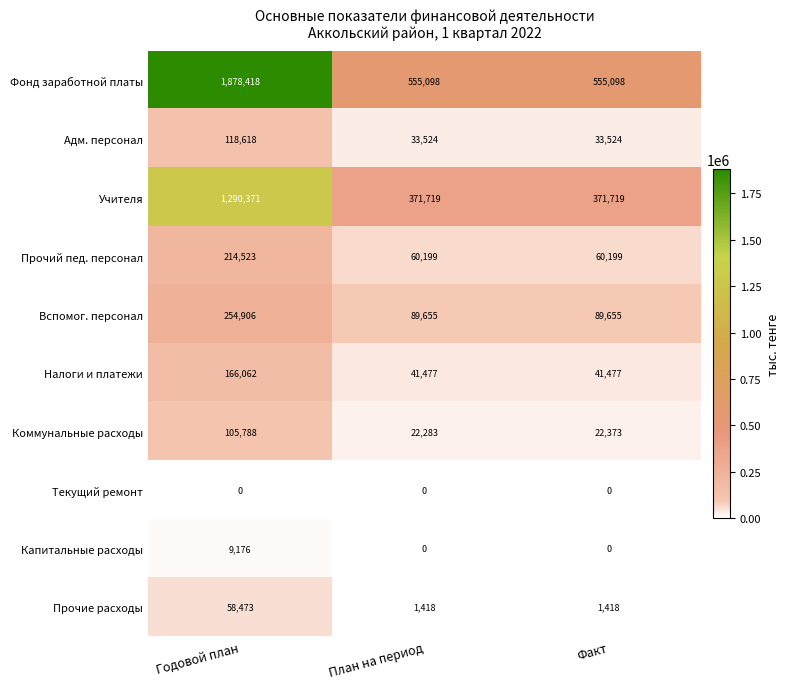

List the series in order of their peak value, lowest first.

Текущий ремонт, Капитальные расходы, Прочие расходы, Коммунальные расходы, Адм. персонал, Налоги и платежи, Прочий пед. персонал, Вспомог. персонал, Учителя, Фонд заработной платы